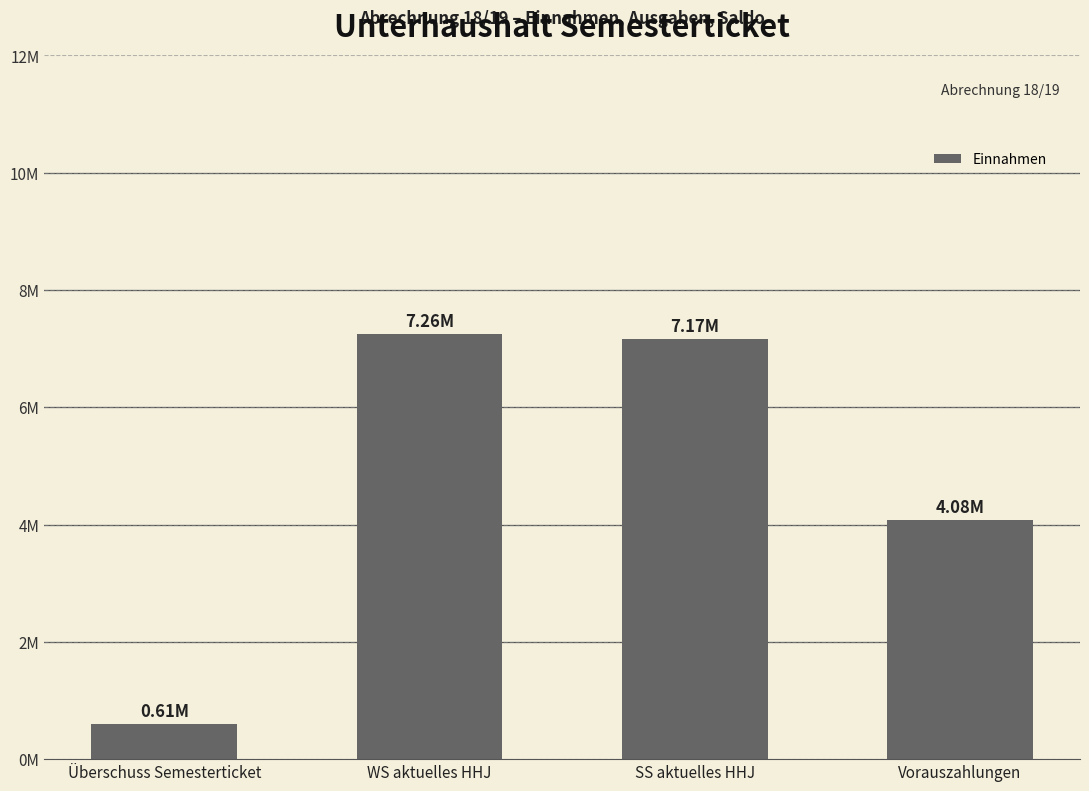

What is the label of the 3rd bar from the left?

SS aktuelles HHJ